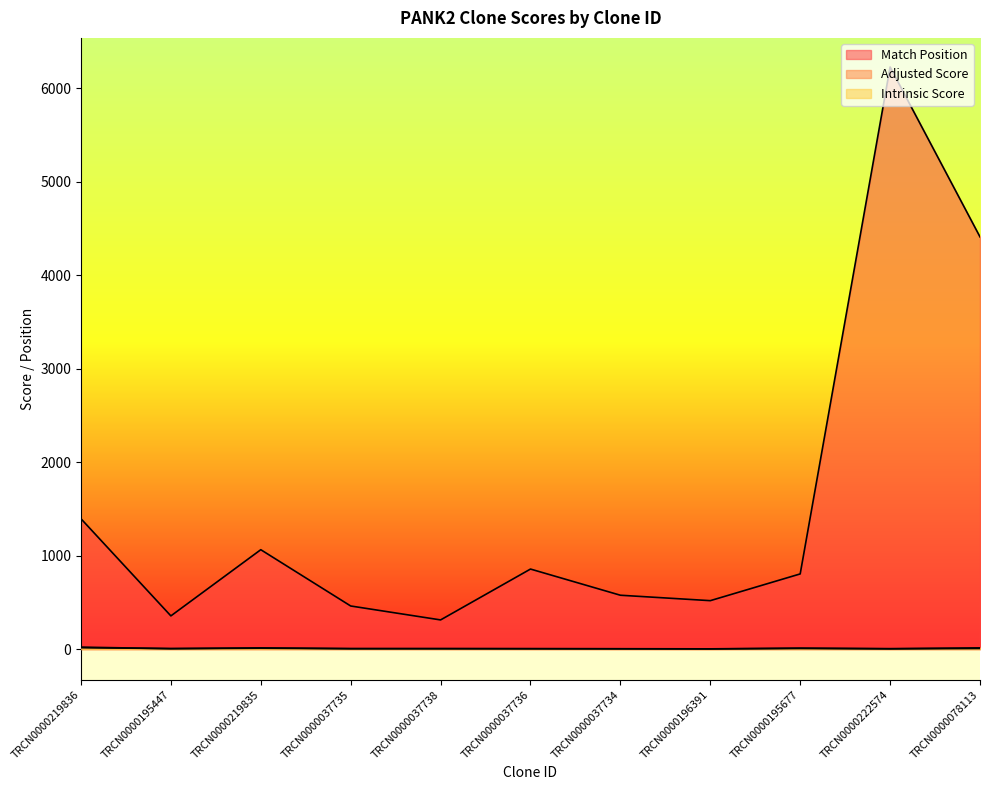

The Adjusted Score series shows 6.6 at TRCN0000078113. True or false?

True